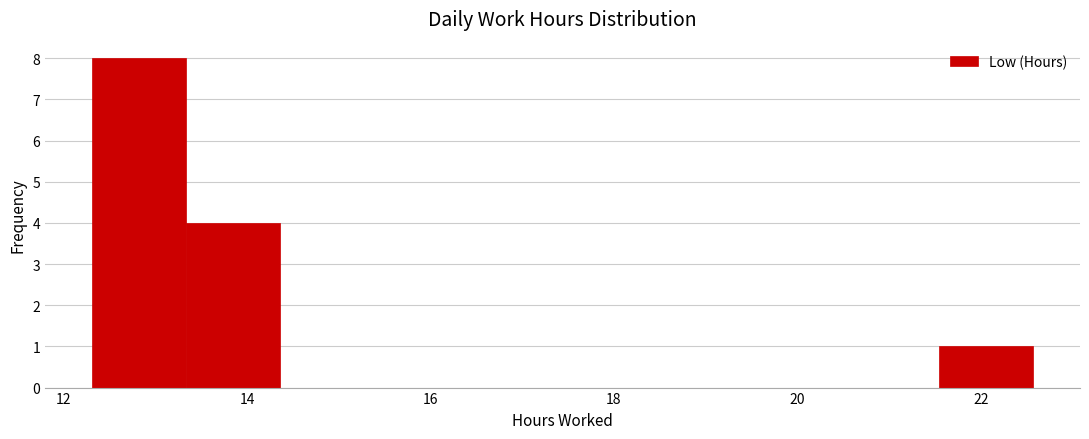

Reading left to right, transcribe this chart: for each bar, give the range it covers on the x-axis and its height. Neither the bar edges nor the heights are printed on the chart, so give them approximately, as read against the axes.

12.4 to 13.4: 8
13.4 to 14.4: 4
14.4 to 15.4: 0
15.4 to 16.4: 0
16.4 to 17.4: 0
17.4 to 18.4: 0
18.4 to 19.4: 0
19.4 to 20.6: 0
20.6 to 21.6: 0
21.6 to 22.6: 1